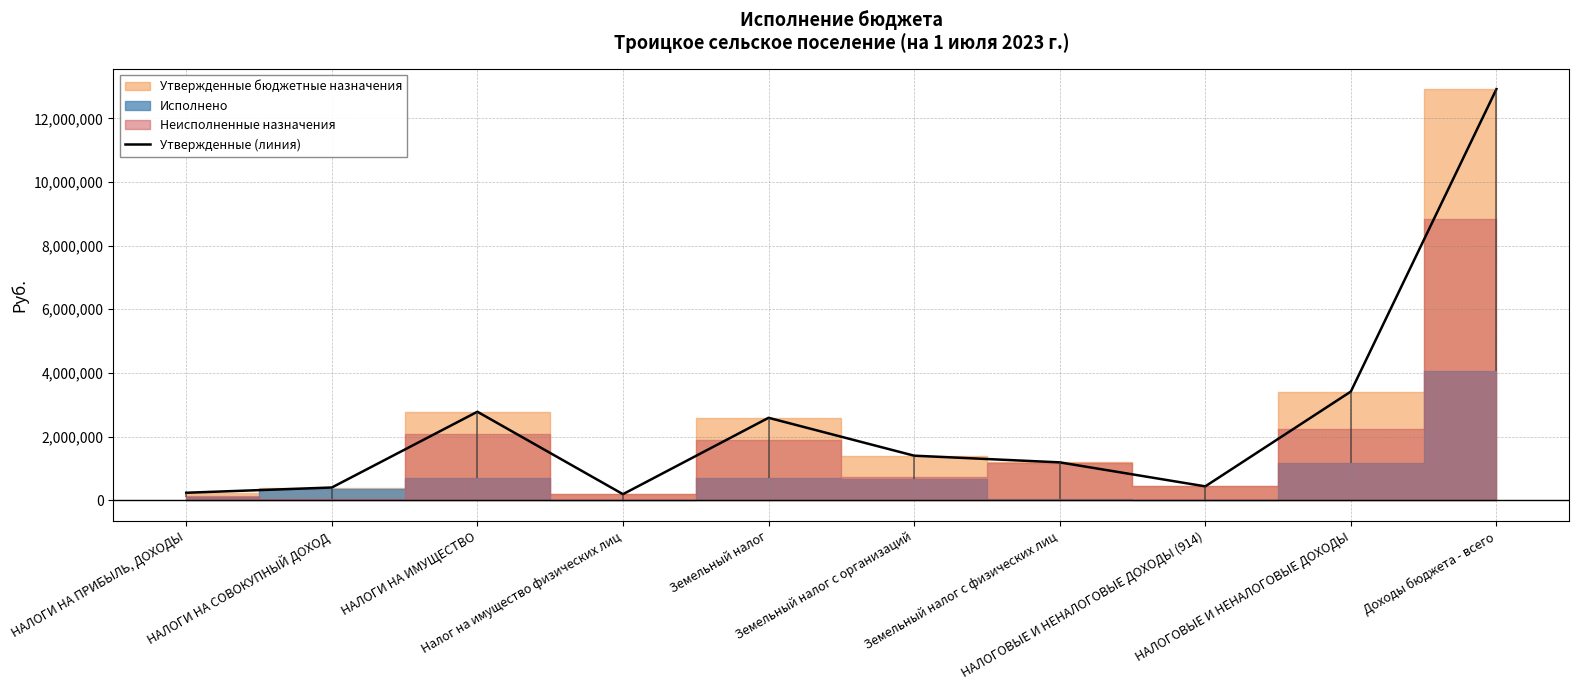

True or false: the data shows 190000.0 at Налог на имущество физических лиц.

True